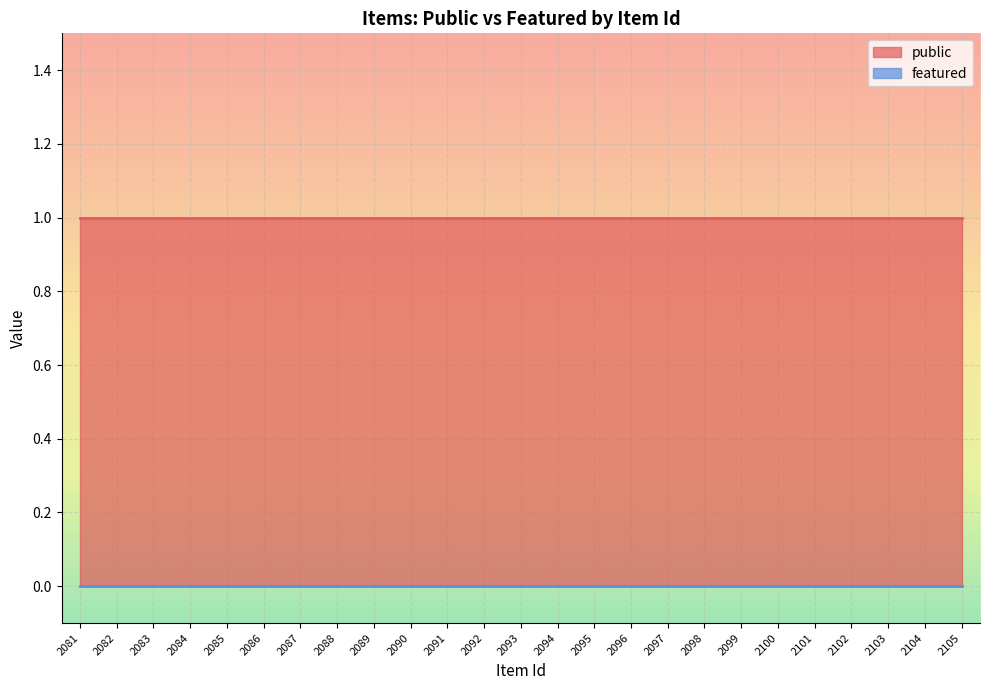

Reading right to left, transcribe all the data shown in this chart.

public: 2105=1	2104=1	2103=1	2102=1	2101=1	2100=1	2099=1	2098=1	2097=1	2096=1	2095=1	2094=1	2093=1	2092=1	2091=1	2090=1	2089=1	2088=1	2087=1	2086=1	2085=1	2084=1	2083=1	2082=1	2081=1
featured: 2105=0	2104=0	2103=0	2102=0	2101=0	2100=0	2099=0	2098=0	2097=0	2096=0	2095=0	2094=0	2093=0	2092=0	2091=0	2090=0	2089=0	2088=0	2087=0	2086=0	2085=0	2084=0	2083=0	2082=0	2081=0